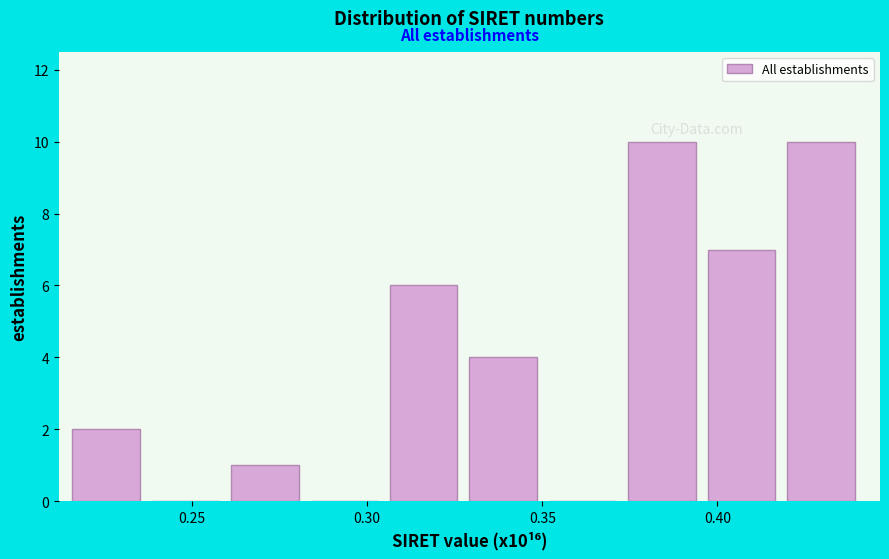

Reading left to right, transcribe this chart: for each bar, give the range it covers on the x-axis and its height. Neither the bar edges nor the heights are printed on the chart, so give them approximately, as read against the axes.

0.215 to 0.240: 2
0.240 to 0.260: 0
0.260 to 0.285: 1
0.285 to 0.305: 0
0.305 to 0.330: 6
0.330 to 0.350: 4
0.350 to 0.375: 0
0.375 to 0.395: 10
0.395 to 0.420: 7
0.420 to 0.445: 10